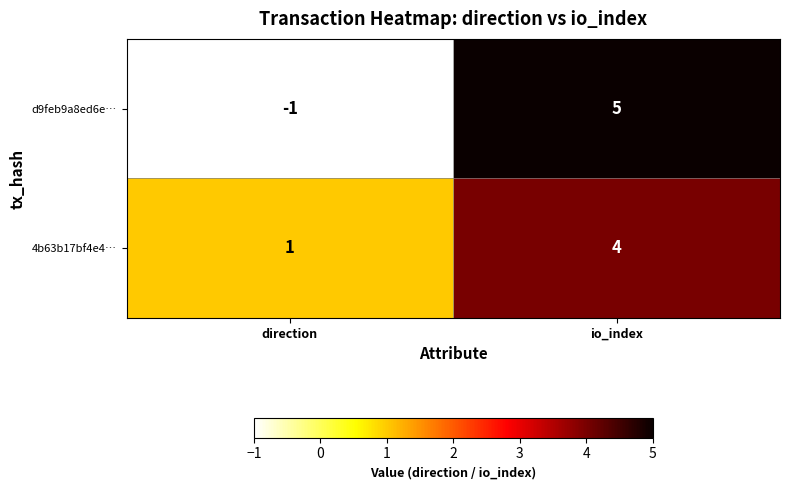

Rank the series by their maximum value, from highest to lowest.

d9feb9a8ed6e…, 4b63b17bf4e4…